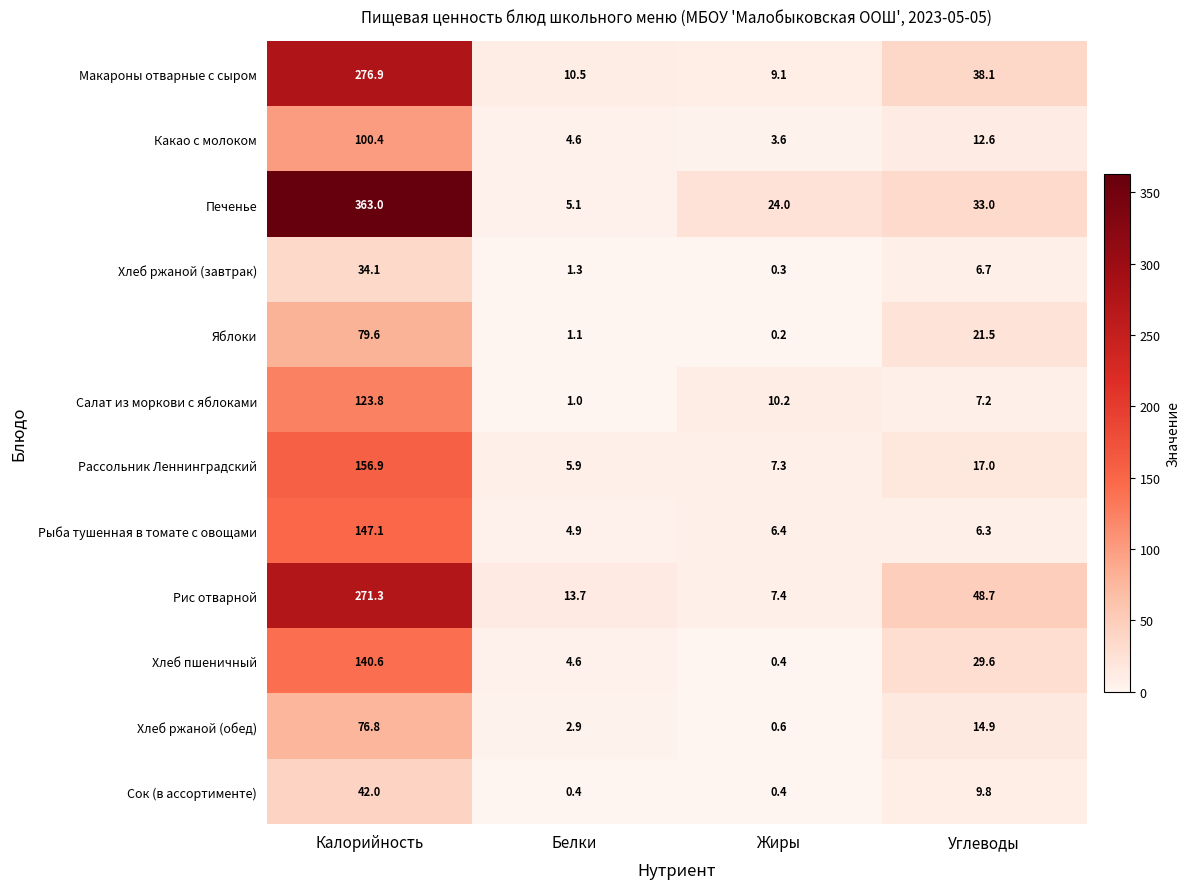

True or false: Хлеб ржаной (завтрак) has a value of 0.3 at Жиры.

True